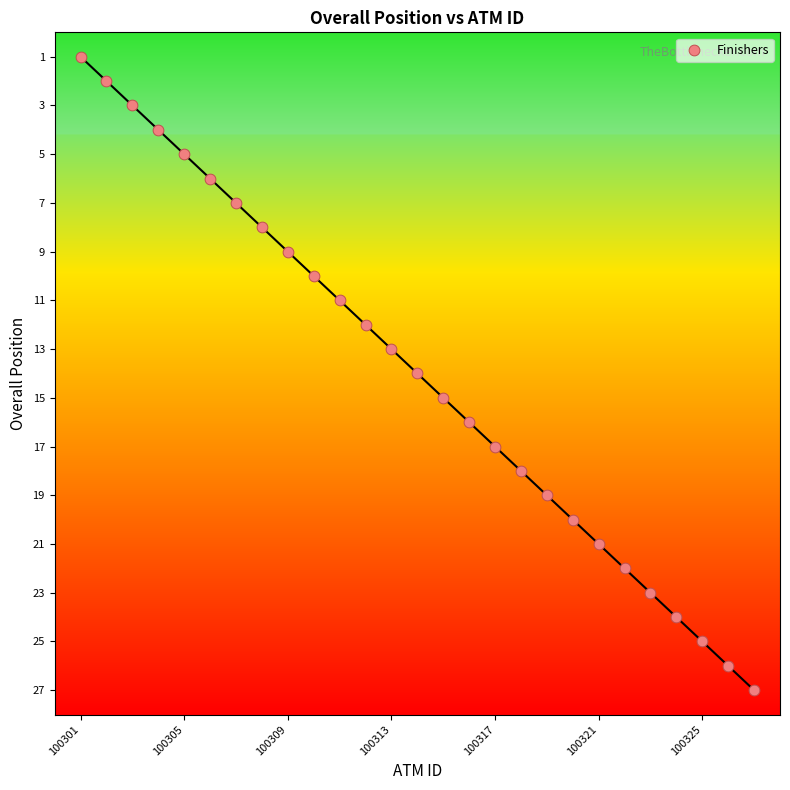

What is the range of Y values (max minus min)?

26